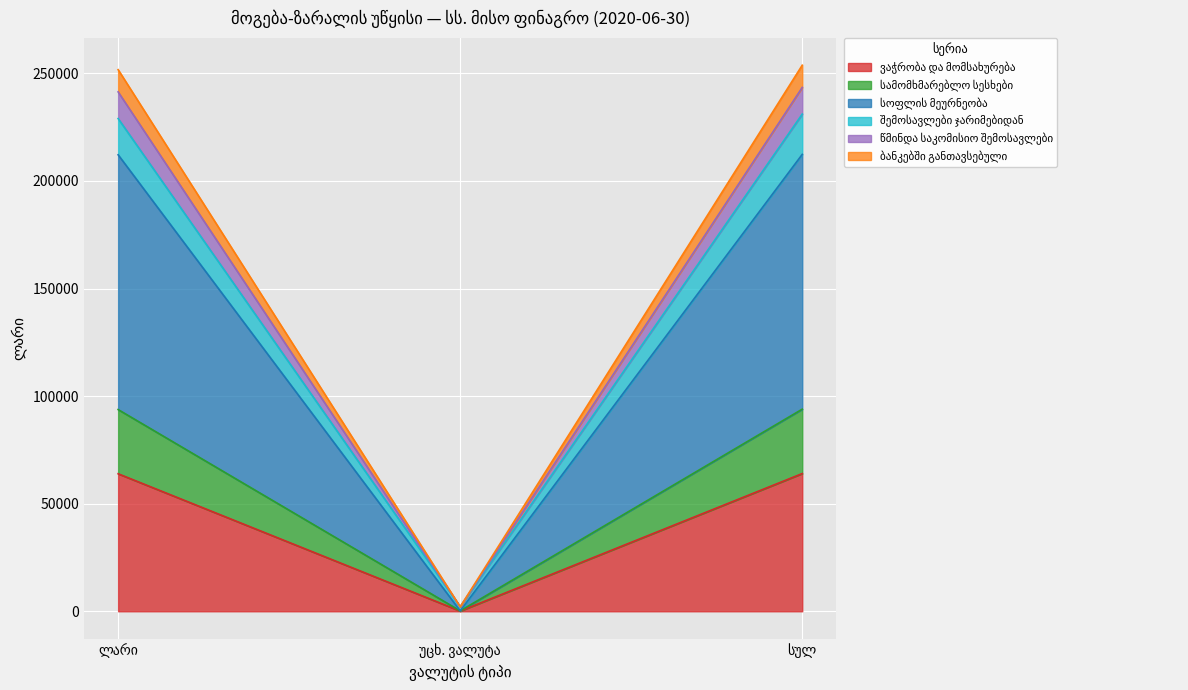

At which label does შემოსავლები ჯარიმებიდან reach its minimum?

უცხ. ვალუტა